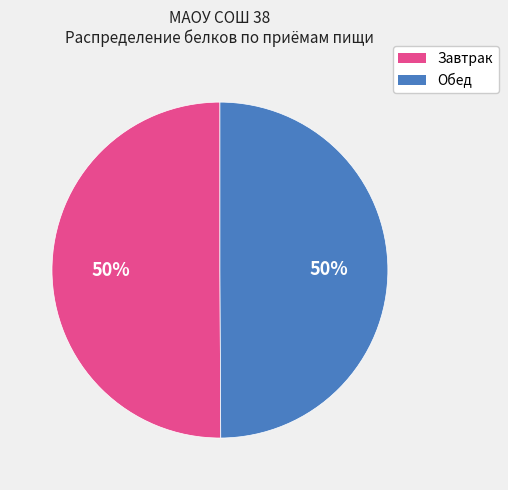

To the nearest percent, what is the average slice percentage?

50%